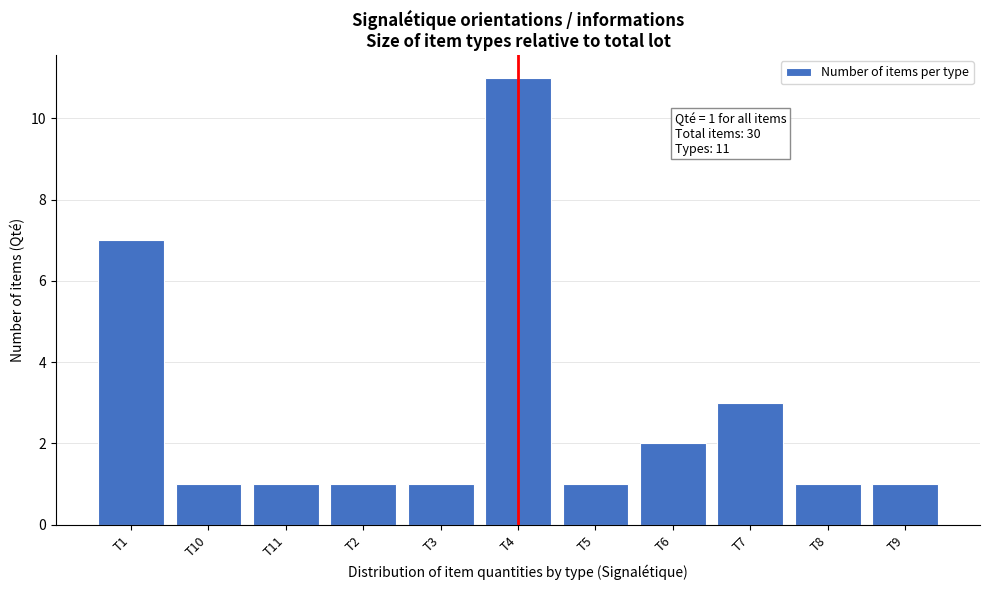

Reading left to right, what are all the values shown in this chart?

7	1	1	1	1	11	1	2	3	1	1